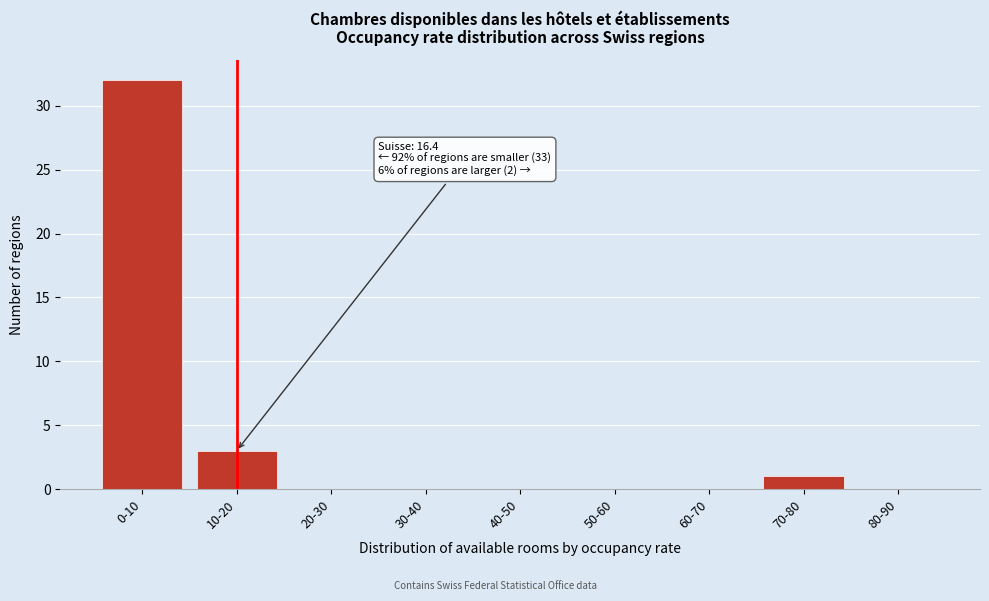

Reading left to right, extract all data points from this chart.

0-10=32	10-20=3	20-30=0	30-40=0	40-50=0	50-60=0	60-70=0	70-80=1	80-90=0